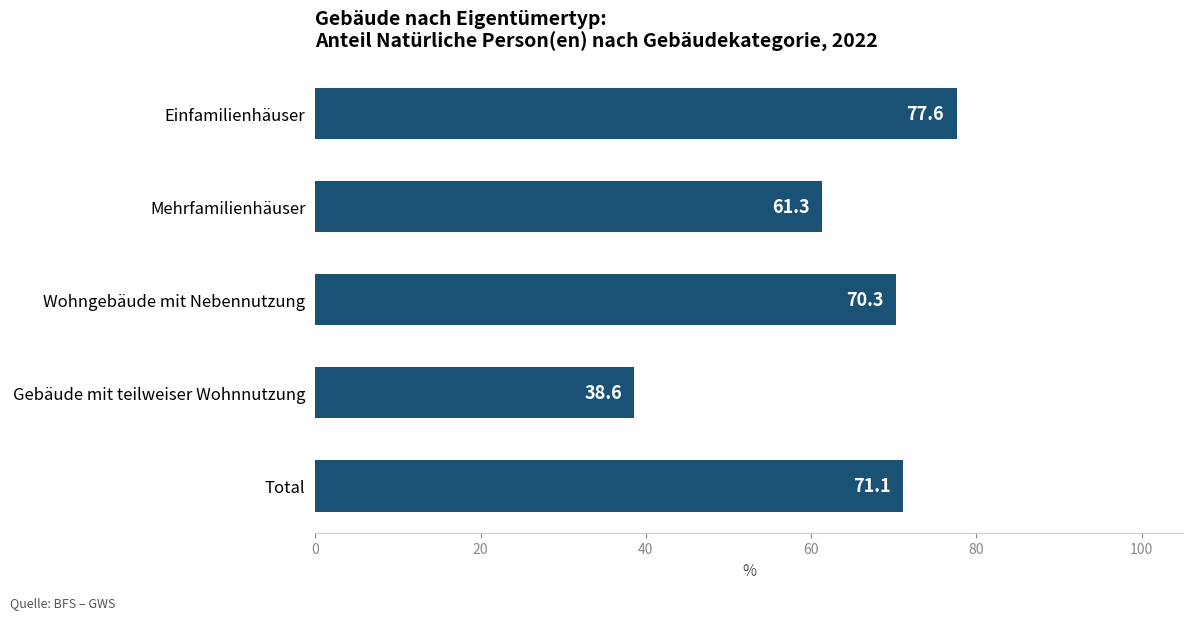

List the labels in order of value, largest first.

Einfamilienhäuser, Total, Wohngebäude mit Nebennutzung, Mehrfamilienhäuser, Gebäude mit teilweiser Wohnnutzung